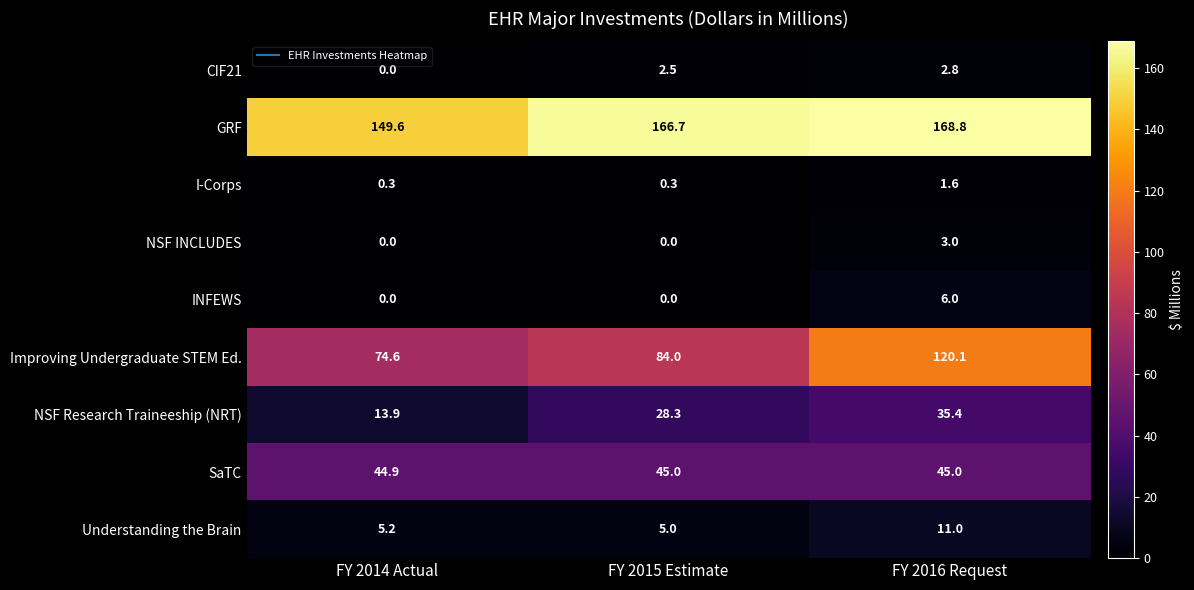

What is the highest value of the GRF series?

168.8